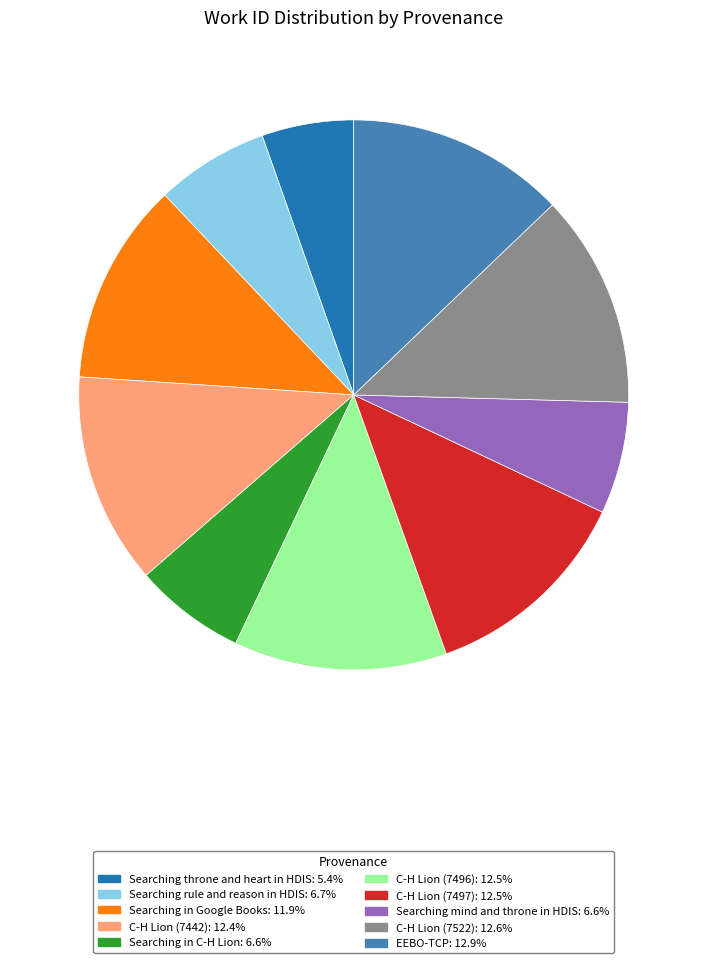

Is it true that Searching rule and reason in HDIS is 7% of the pie?

True